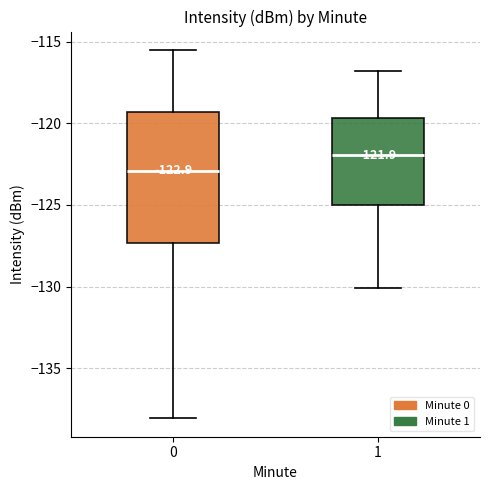

Which box has the lowest median line?

0